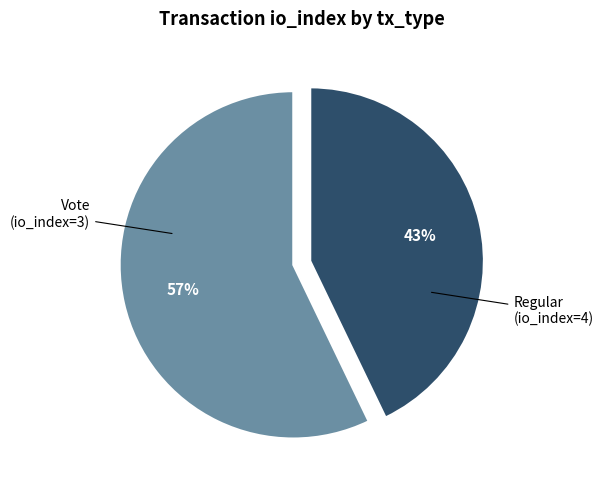

Which has a higher value, Vote or Regular?

Regular